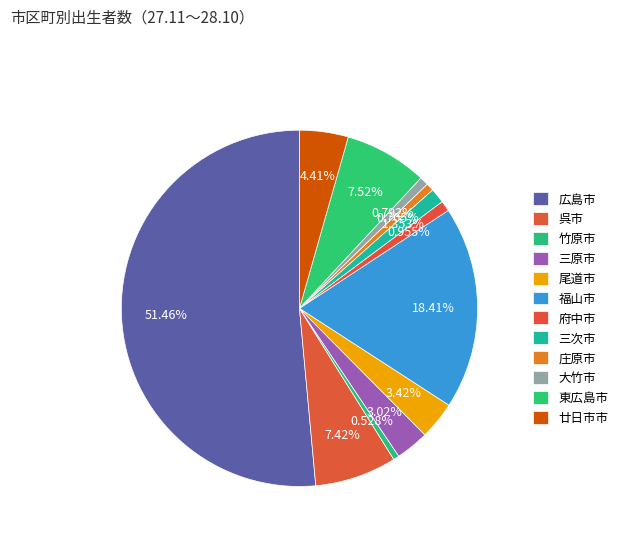

Which has a higher value, 竹原市 or 庄原市?

庄原市